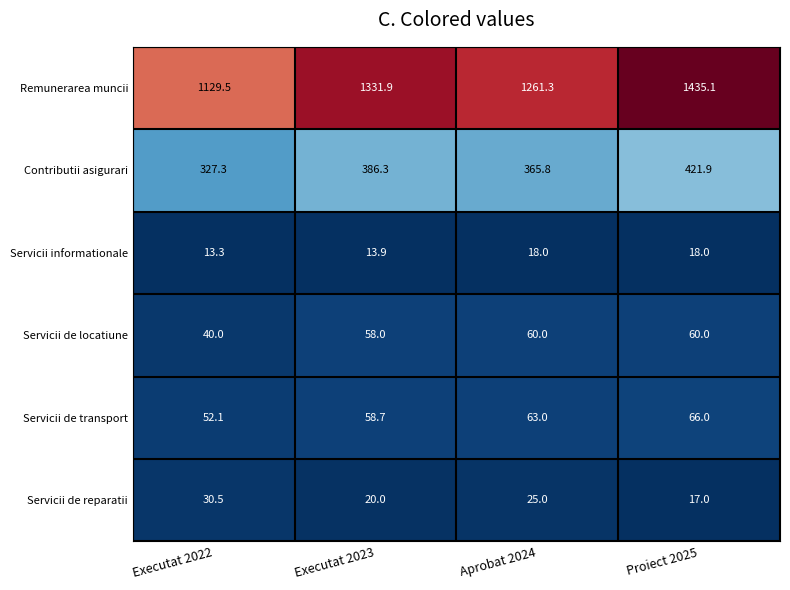

Reading right to left, what are all the values shown in this chart?

Remunerarea muncii: 1435.1	1261.3	1331.9	1129.5
Contributii asigurari: 421.9	365.8	386.3	327.3
Servicii informationale: 18.0	18.0	13.9	13.3
Servicii de locatiune: 60.0	60.0	58.0	40.0
Servicii de transport: 66.0	63.0	58.7	52.1
Servicii de reparatii: 17.0	25.0	20.0	30.5